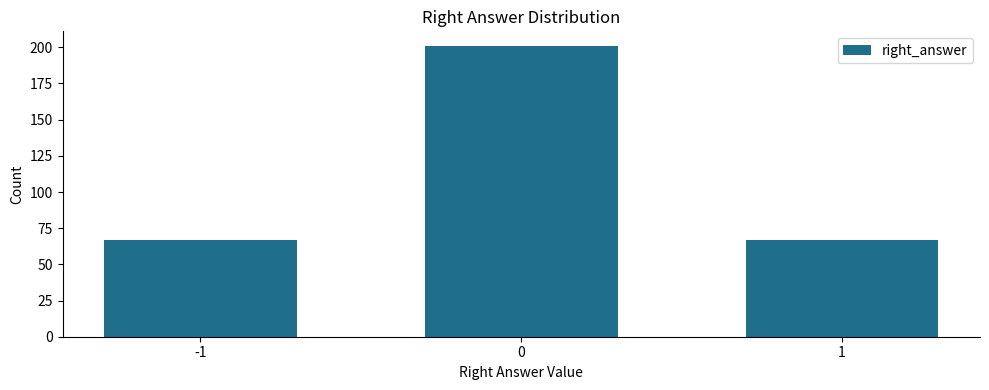

Reading left to right, transcribe all the data shown in this chart.

67	201	67